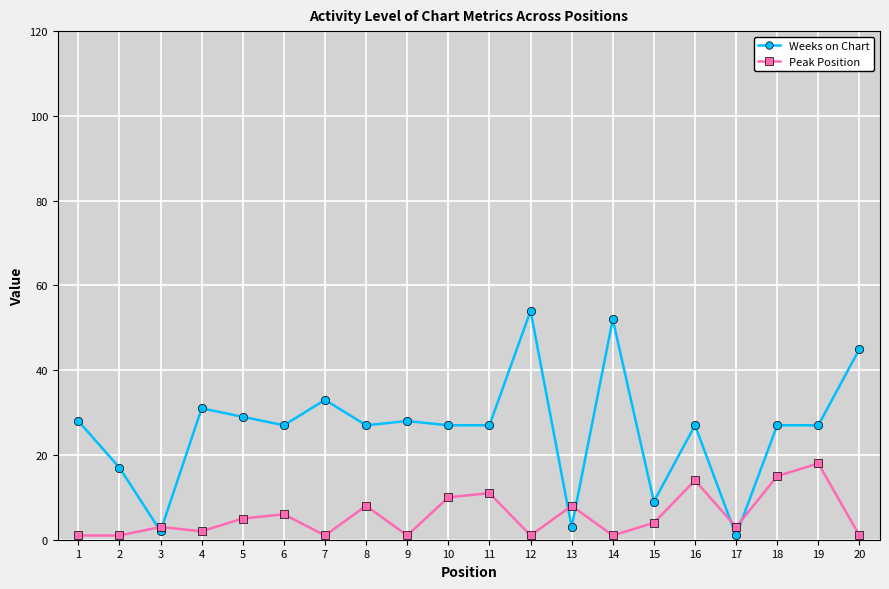

What is the value of the Peak Position point at the 4th from the left?

2